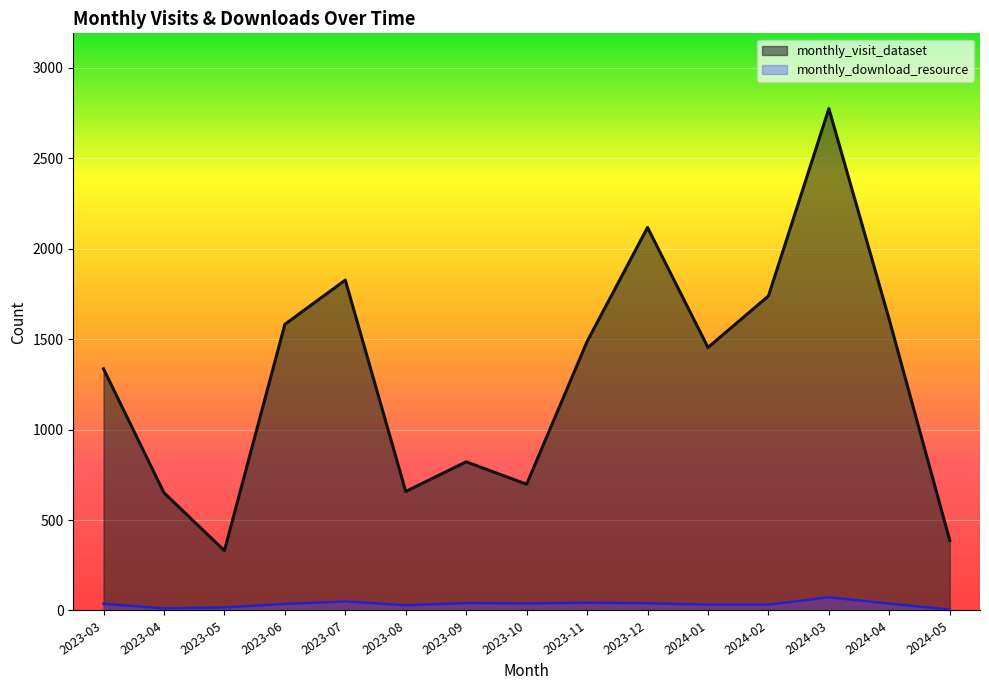

True or false: monthly_download_resource and monthly_visit_dataset intersect in this chart.

False